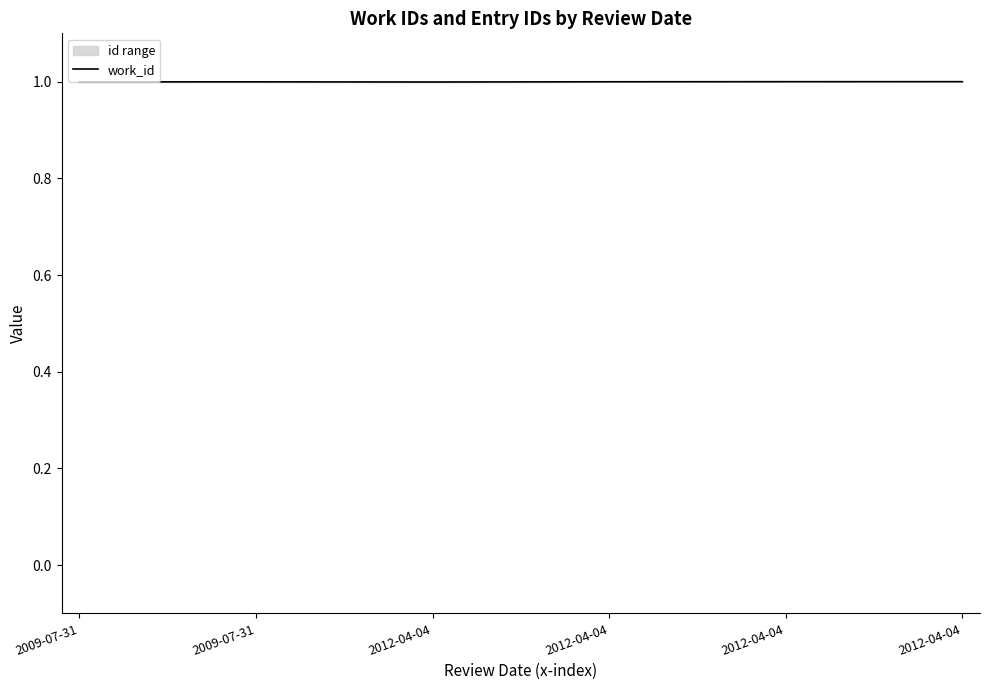

Reading right to left, list all the values displayed in this chart.

2012-04-04=1.0	2012-04-04=1.0	2012-04-04=1.0	2012-04-04=1.0	2009-07-31=1.0	2009-07-31=1.0